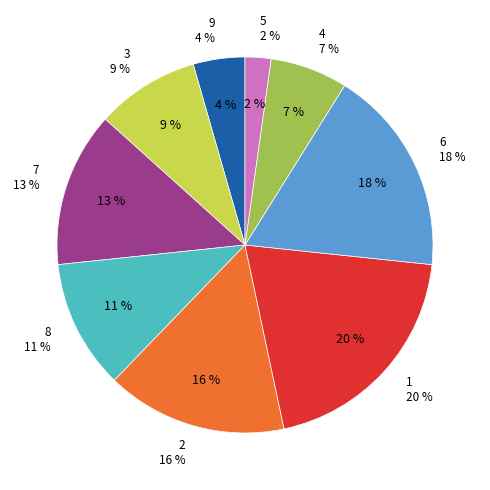

Is col_1=8 the majority of the pie?

No